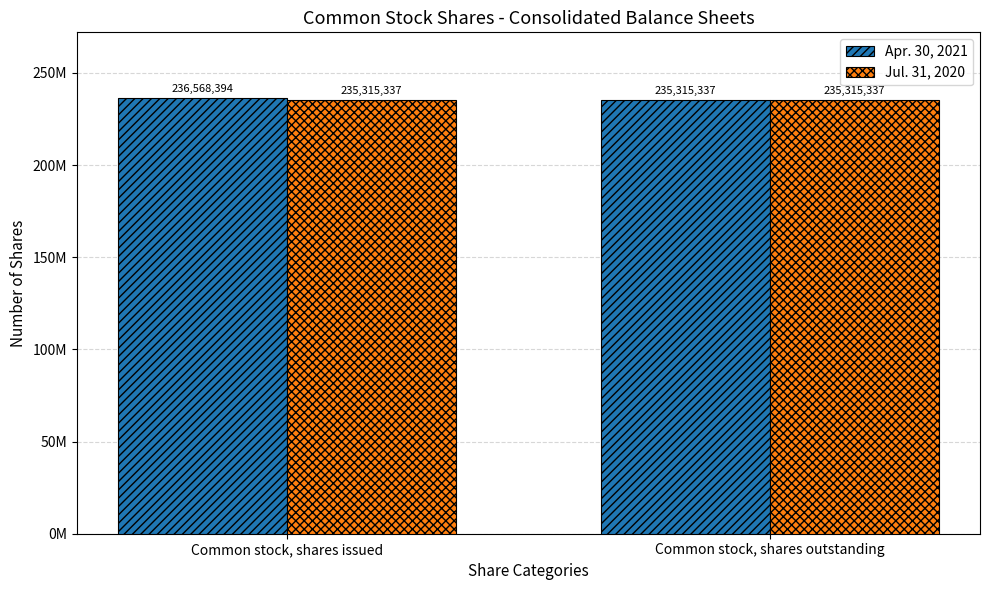

Reading left to right, what are all the values shown in this chart?

Apr. 30, 2021: 236568394	235315337
Jul. 31, 2020: 235315337	235315337